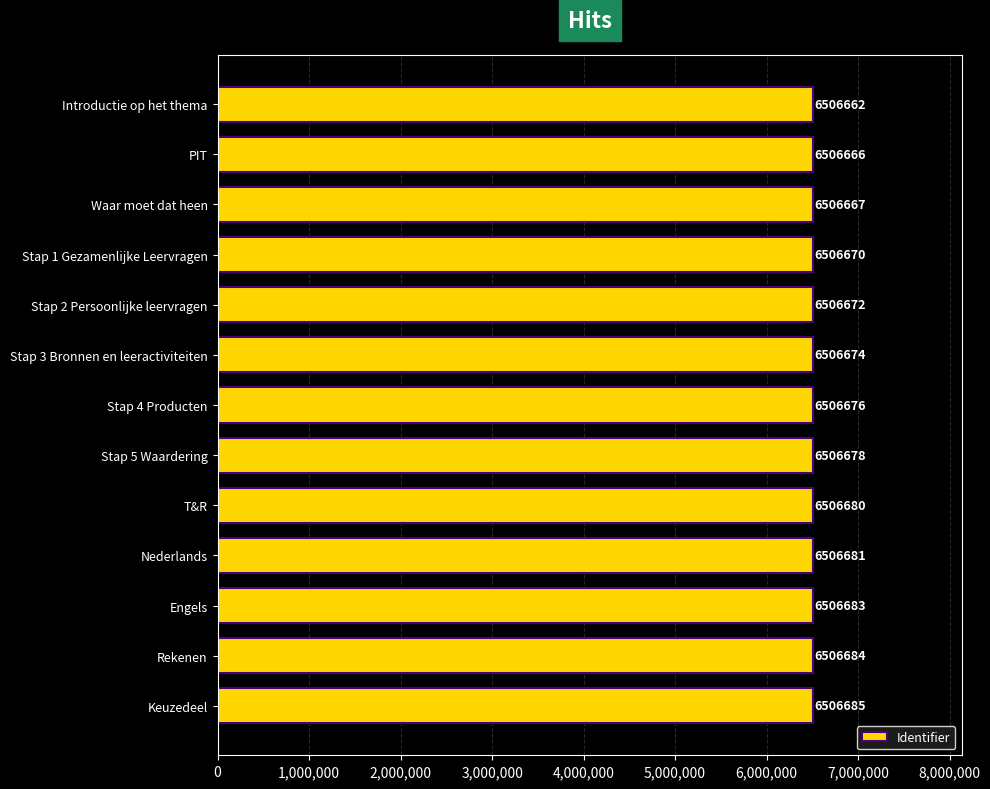

Approximately how many times larger is the value at Stap 5 Waardering compared to Engels?

1.0